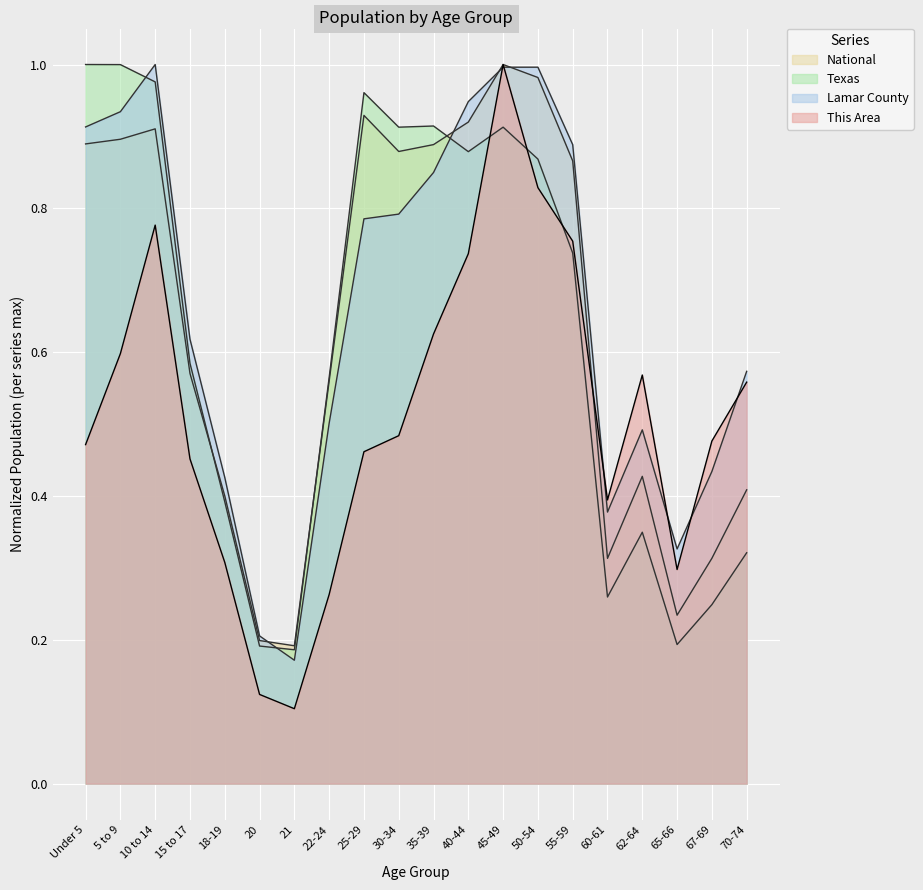

At which category does This Area reach its first local valley?

21